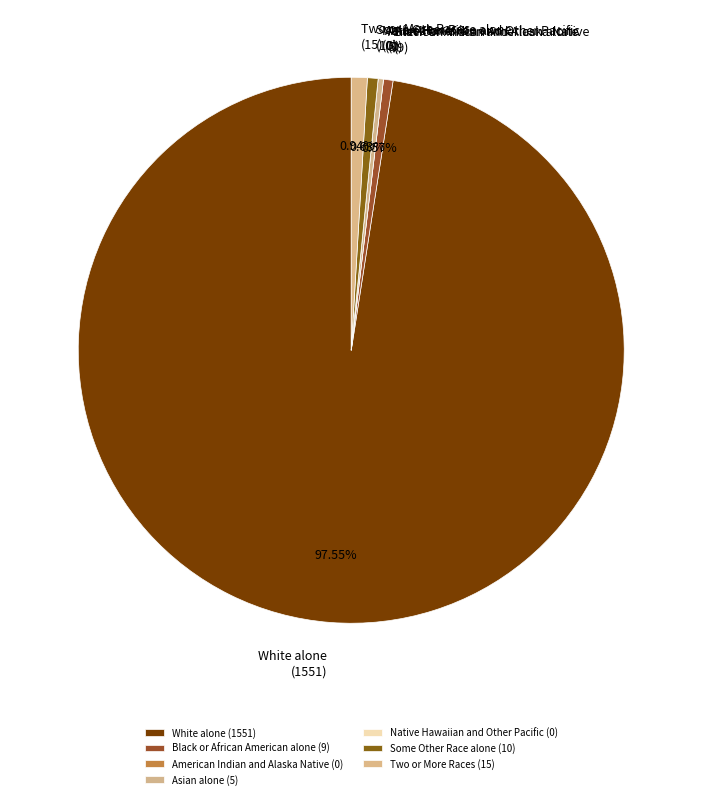

Does Asian alone (5) account for over 50% of the chart?

No